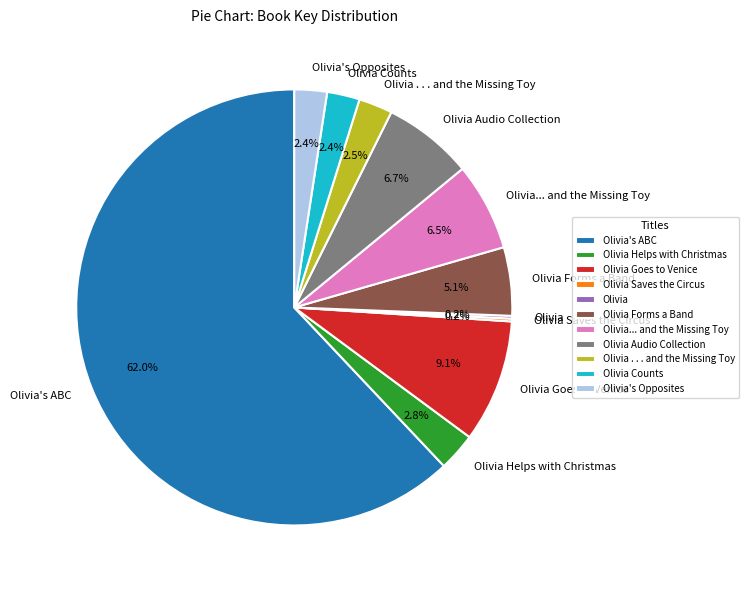

Does any single category account for the majority?

Yes